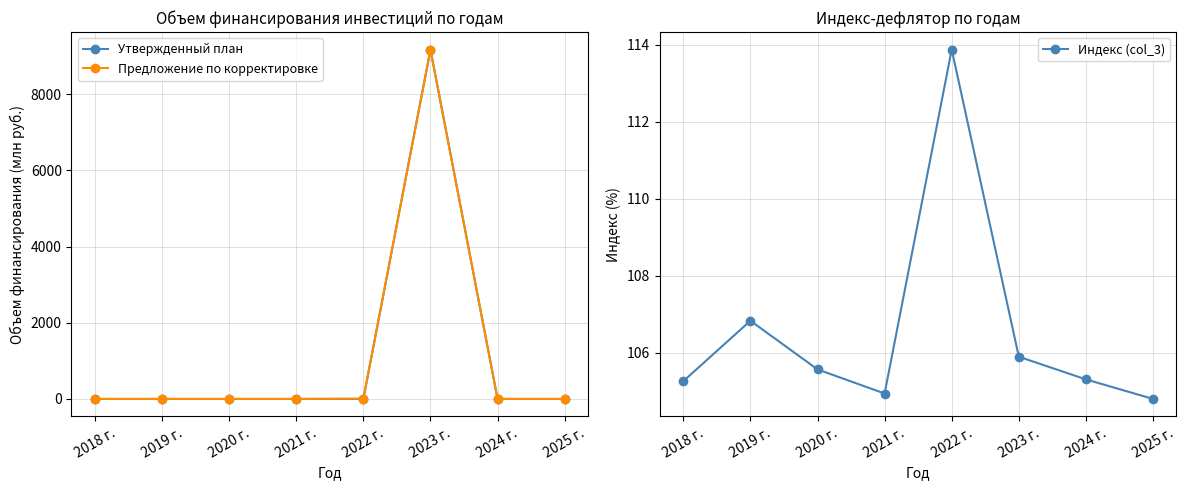

True or false: Утвержденный план and Индекс (col_3) intersect in this chart.

True